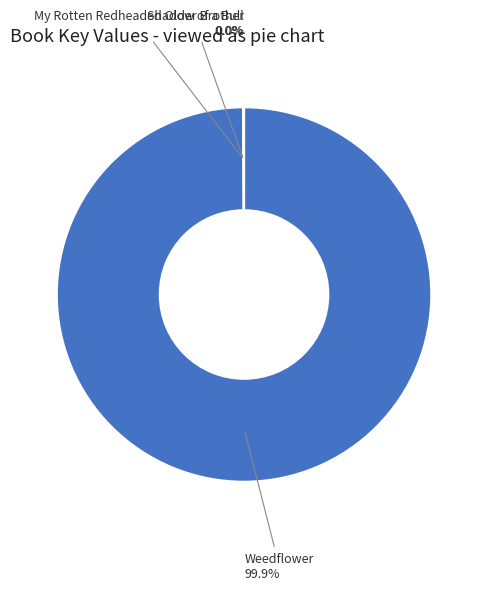

Does any single category account for the majority?

Yes